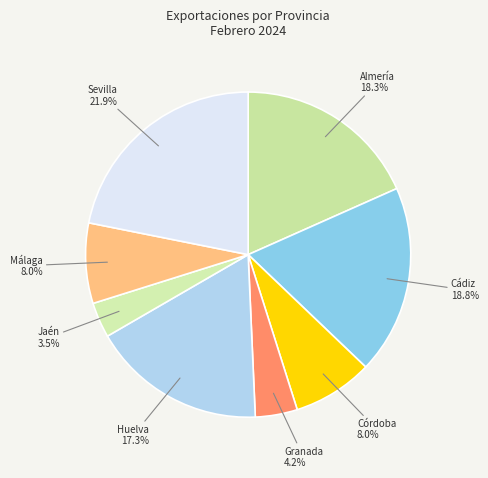

How many segments does this pie chart have?

8